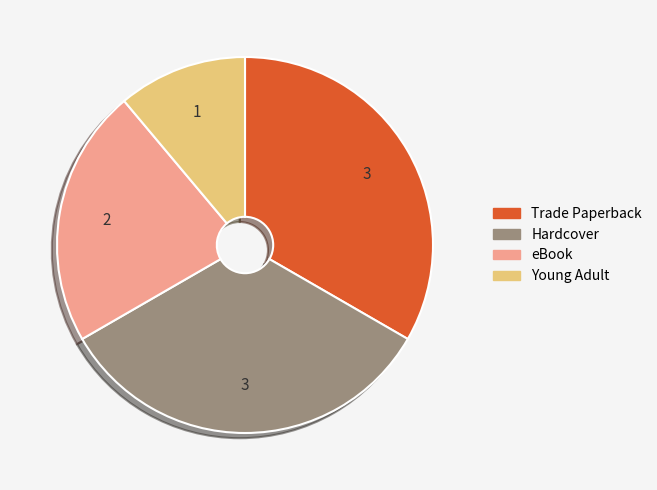

Does any single category account for the majority?

No